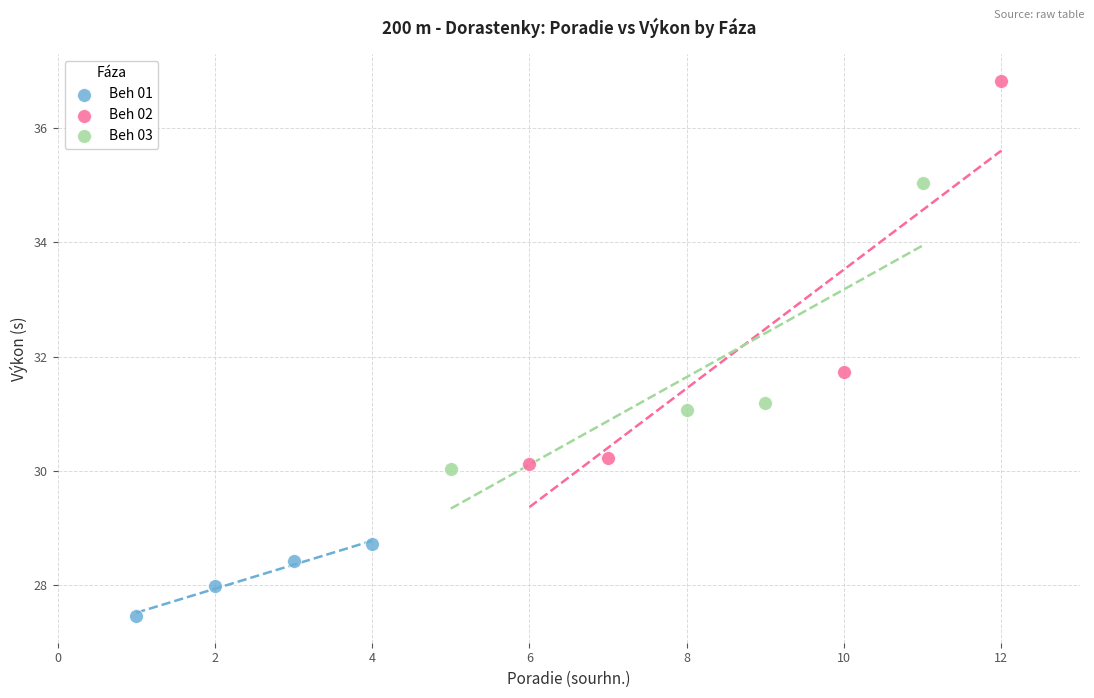

Which series contains the lowest Y value?

Beh 01